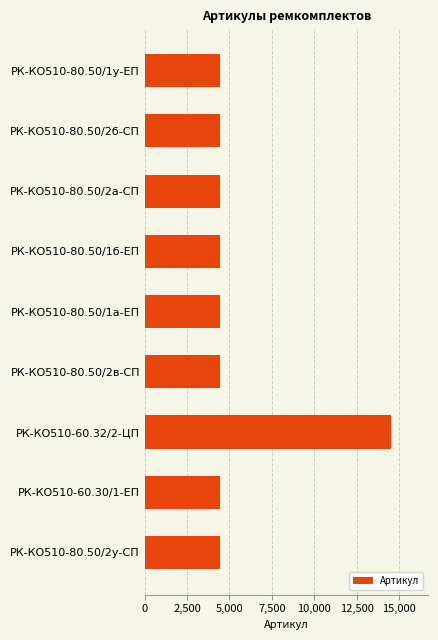

What is the value of the 5th bar from the top?

4448